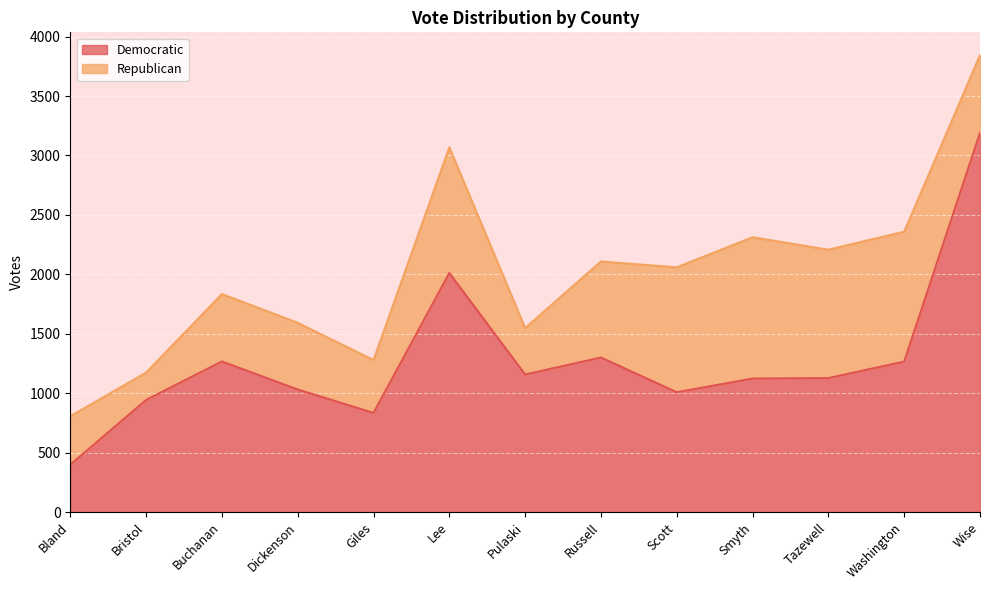

Rank the categories by value from highest to lowest.

Wise, Lee, Russell, Buchanan, Washington, Pulaski, Tazewell, Smyth, Dickenson, Scott, Bristol, Giles, Bland